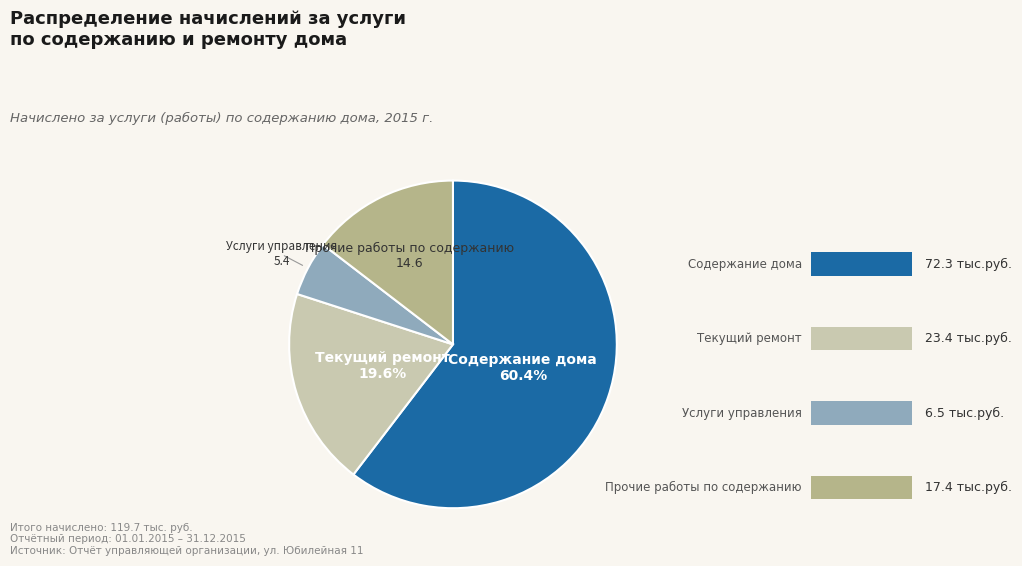

Is there any slice that represents more than half of the pie?

Yes